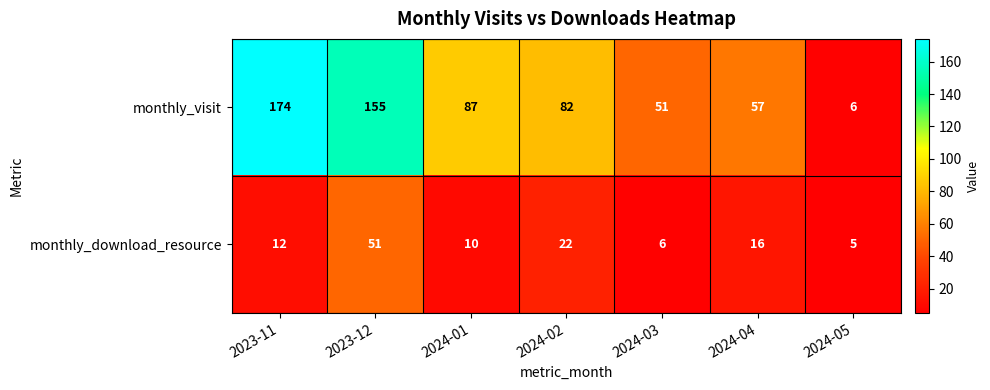

Reading left to right, list all the values displayed in this chart.

monthly_visit: 2023-11=174	2023-12=155	2024-01=87	2024-02=82	2024-03=51	2024-04=57	2024-05=6
monthly_download_resource: 2023-11=12	2023-12=51	2024-01=10	2024-02=22	2024-03=6	2024-04=16	2024-05=5